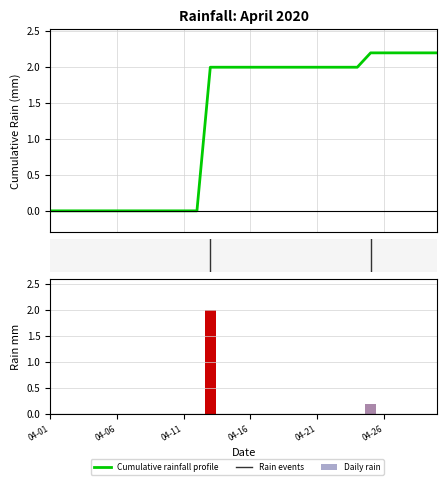

What is the difference between the maximum and minimum values in the Daily rain series?

2.0